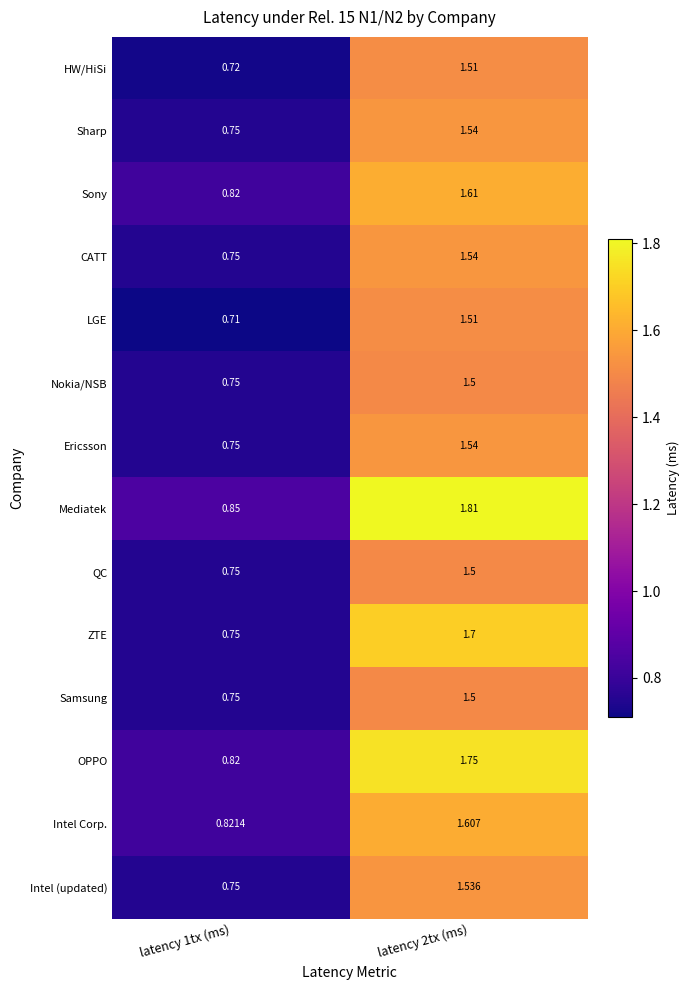

At which category is the sum across all series the highest?

latency 2tx (ms)